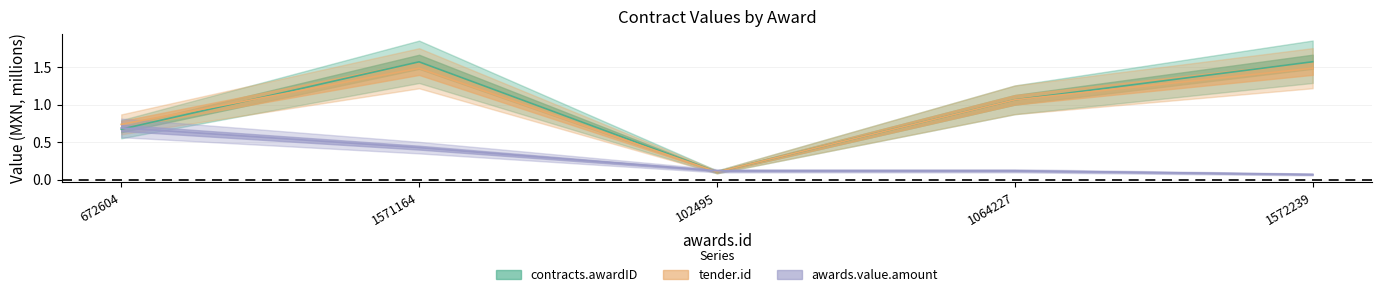

True or false: awards.value.amount has a value of 0.0 at 1572239.

False